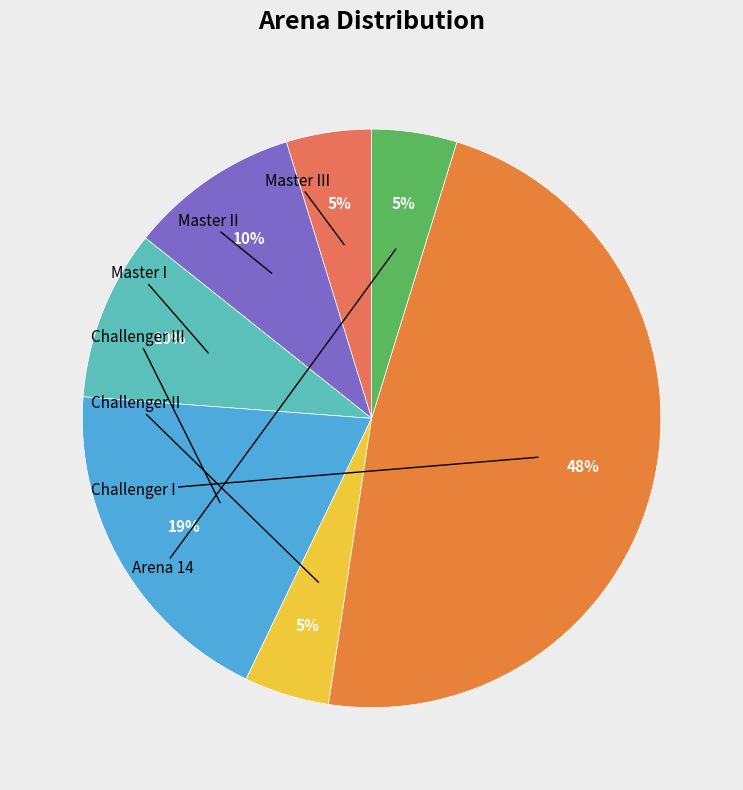

Count the number of slices in the pie.

7